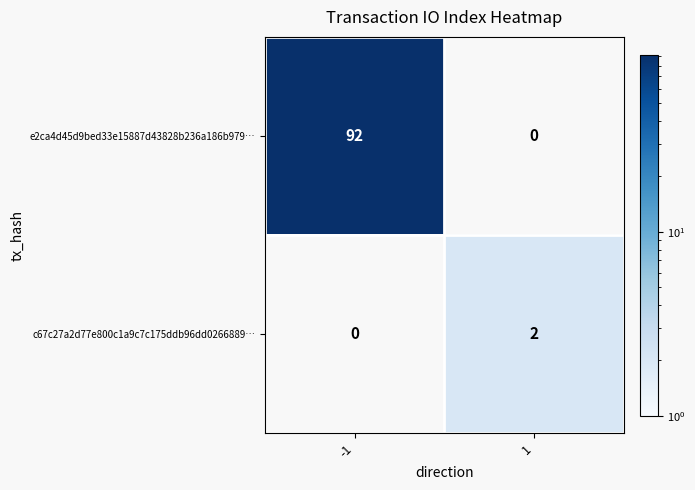

The value of c67c27a2d77e800c1a9c7c175ddb96dd0266889… at 1 is 2. True or false?

True